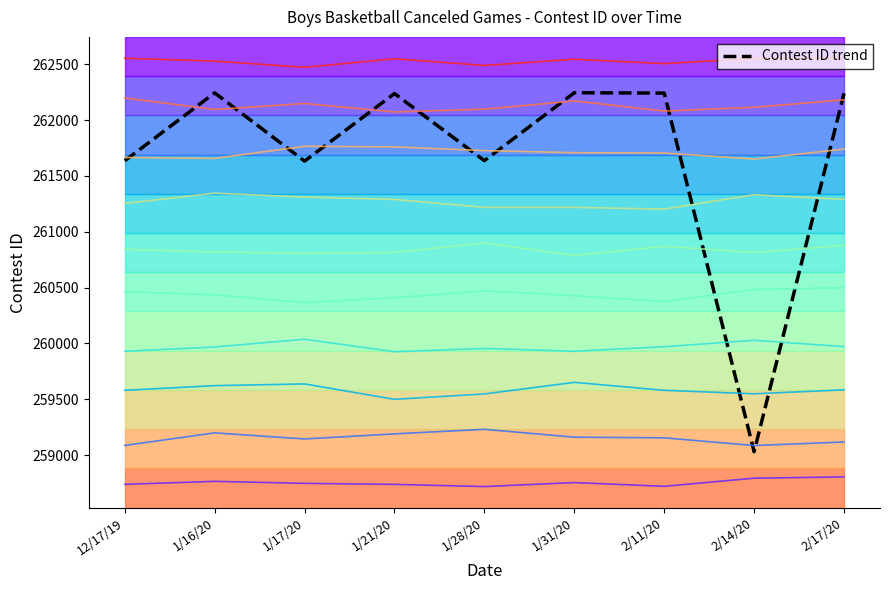

At which label does Contest ID trend first exceed 262237?

1/16/20